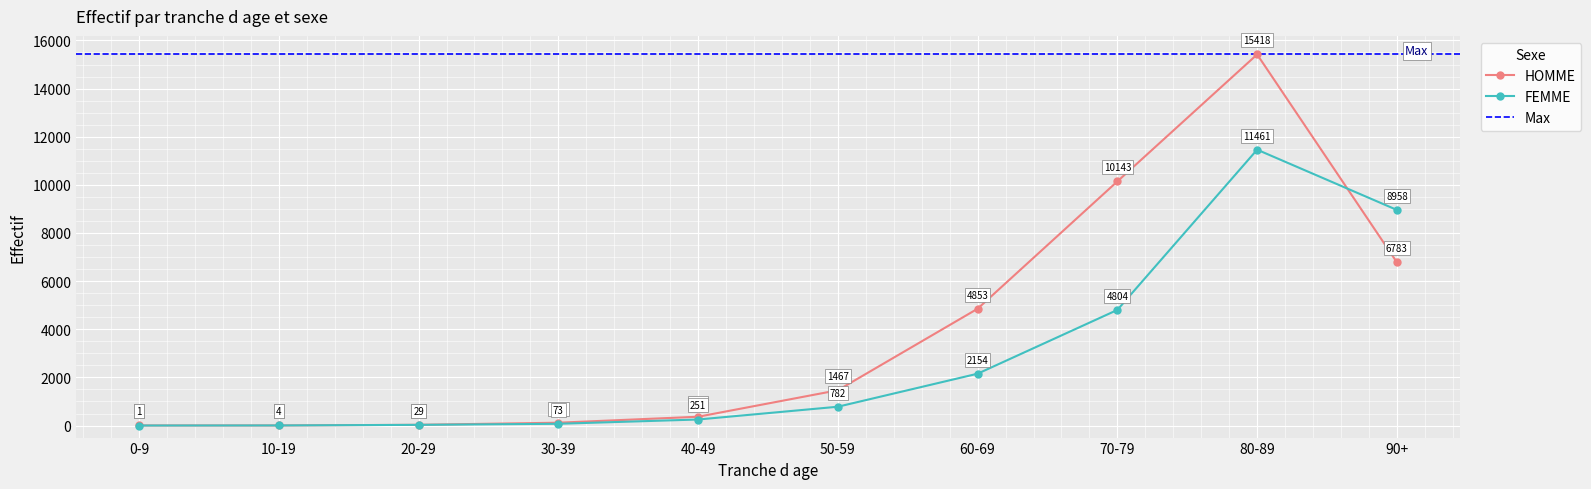

What is the value of the FEMME point at the 3rd from the left?

29